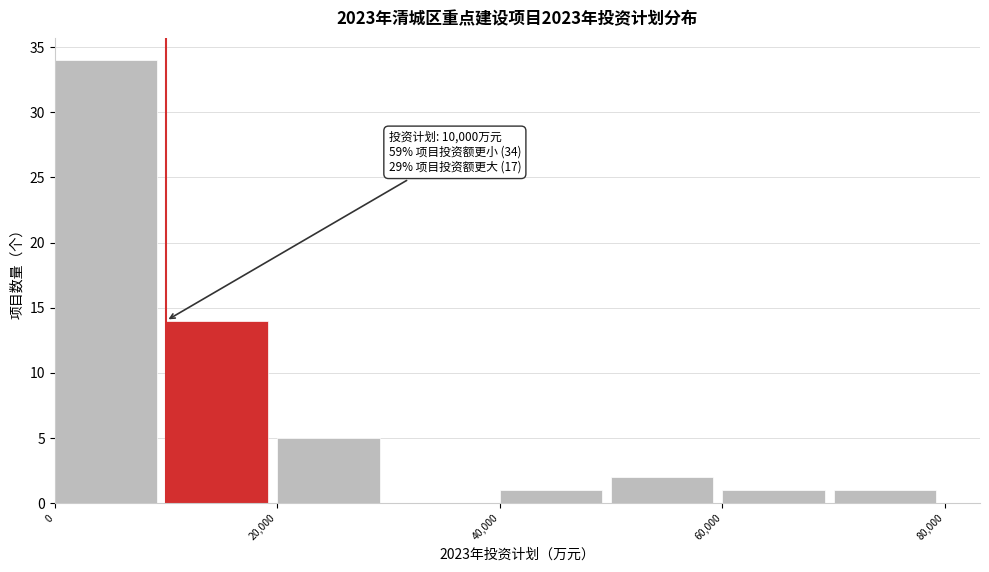

Which range on the x-axis has the tallest bar?

0 to 10000